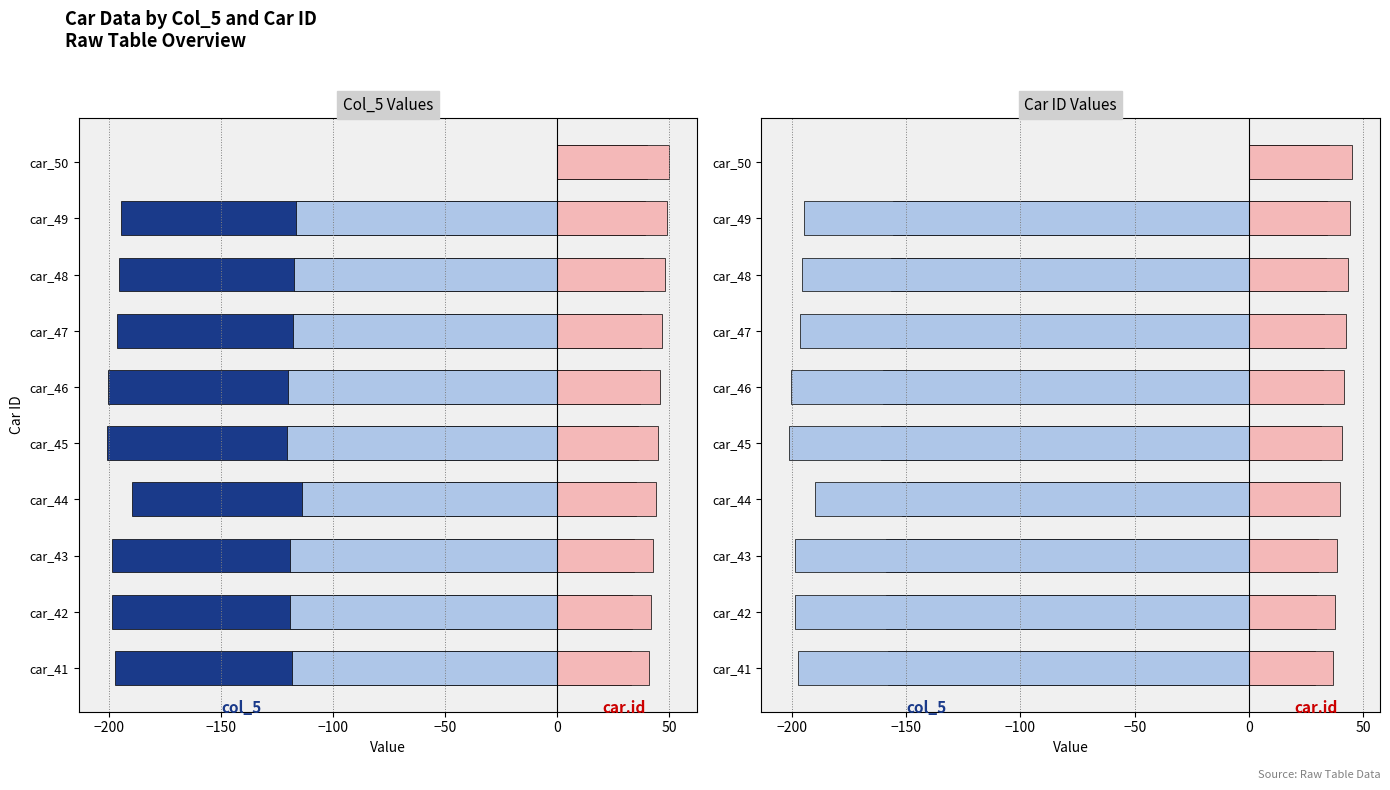

What is the total value across all series at car_45?

-289.8